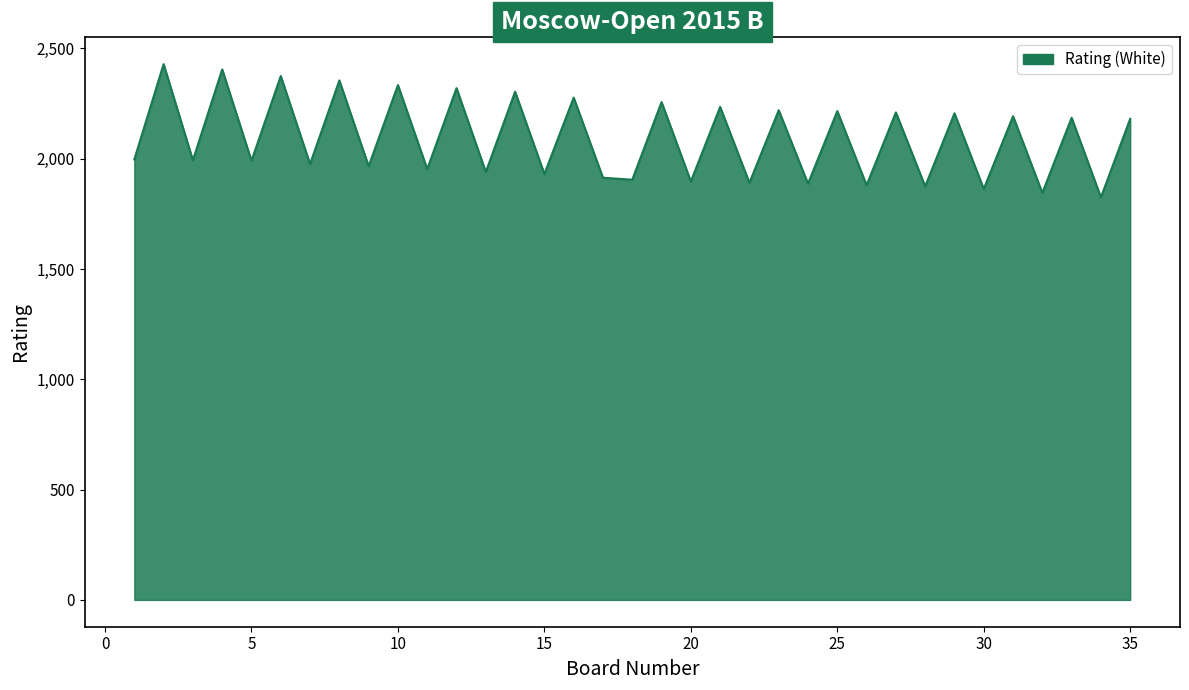

What is the minimum value shown in the chart?

1825